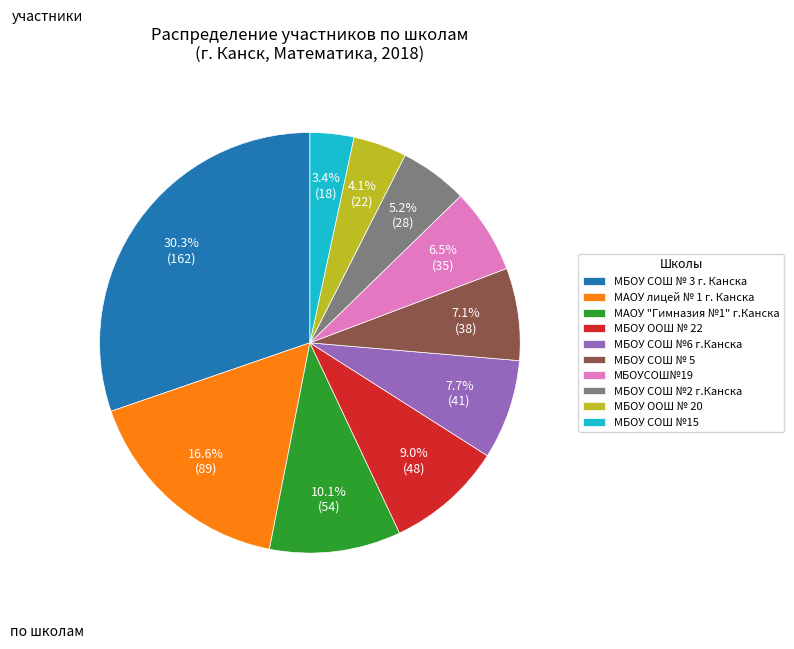

How much of the chart is everything except МБОУ СОШ №6 г.Канска?

92.3%